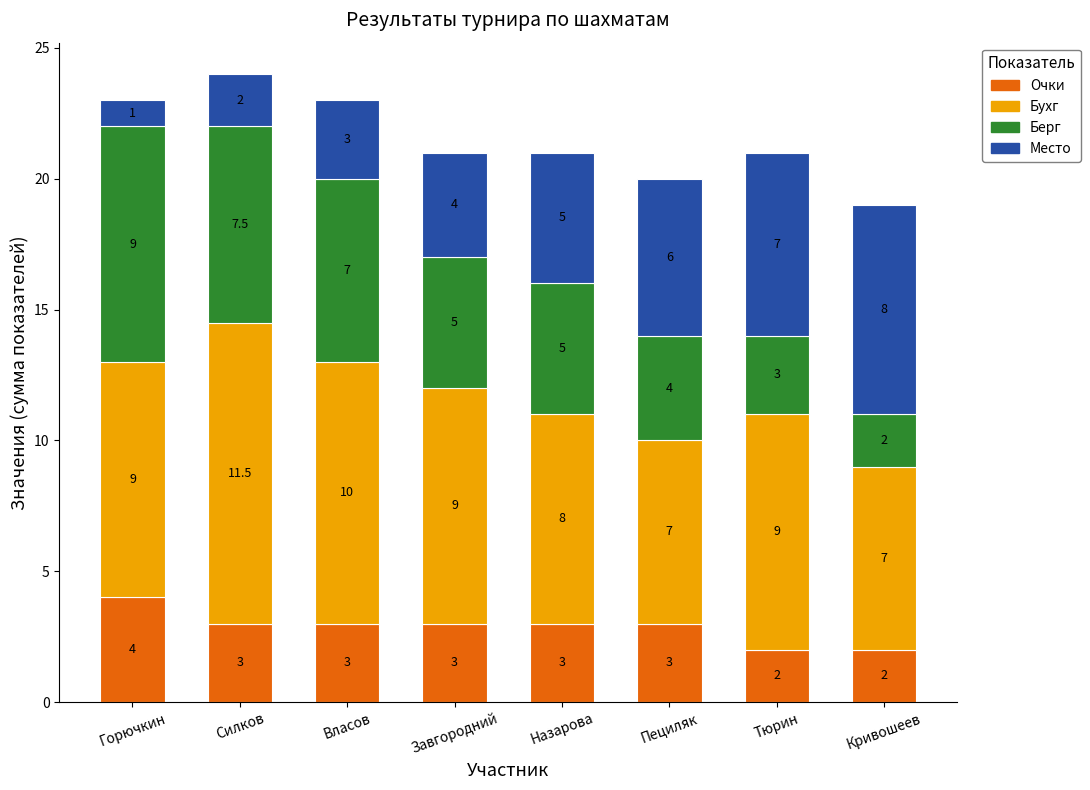

What is the sum of all Очки values?

23.0